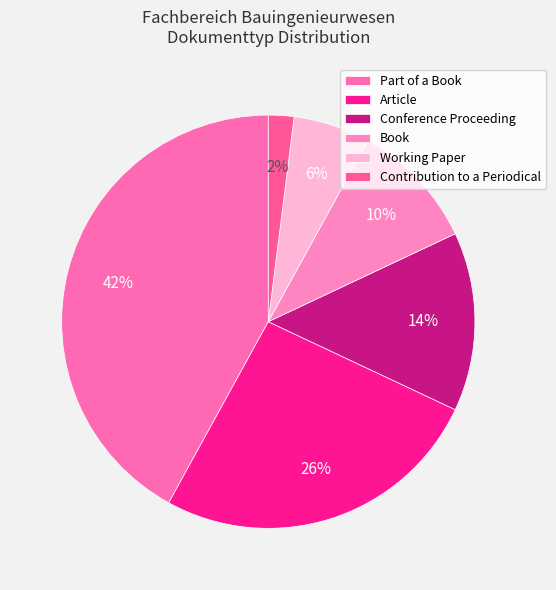

Which category has the smallest portion of the pie?

Contribution to a Periodical